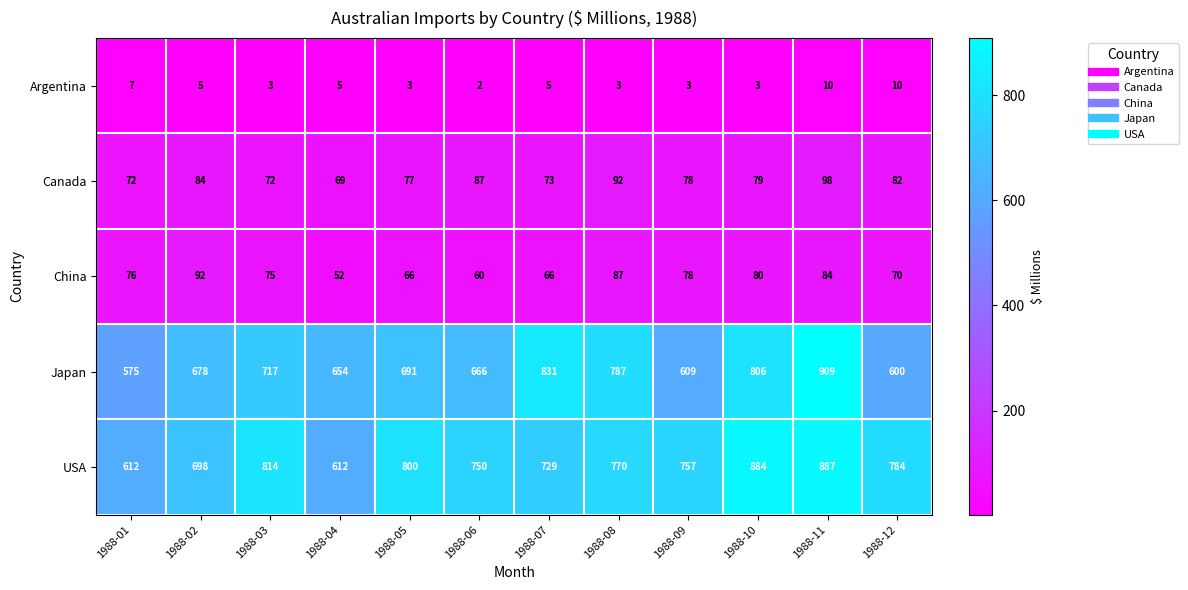

Read the USA value at 1988-09, to the nearest 5.

755